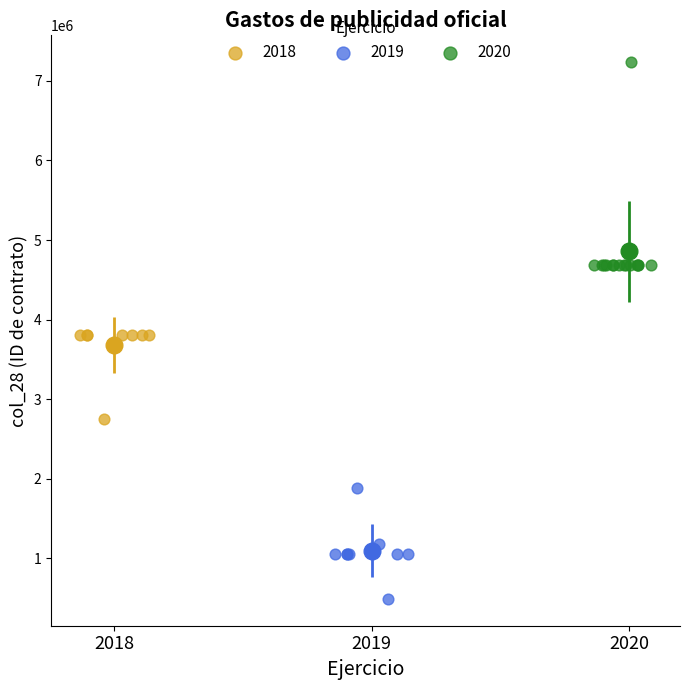

Which series contains the highest Y value?

2020